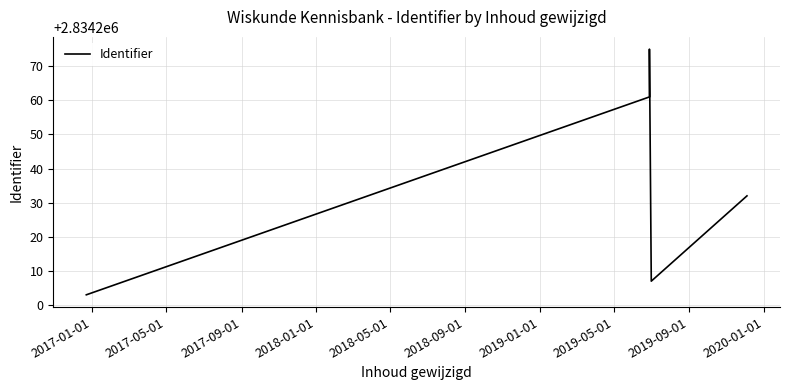

The value at 2018-05-01 is 3858293. True or false?

False